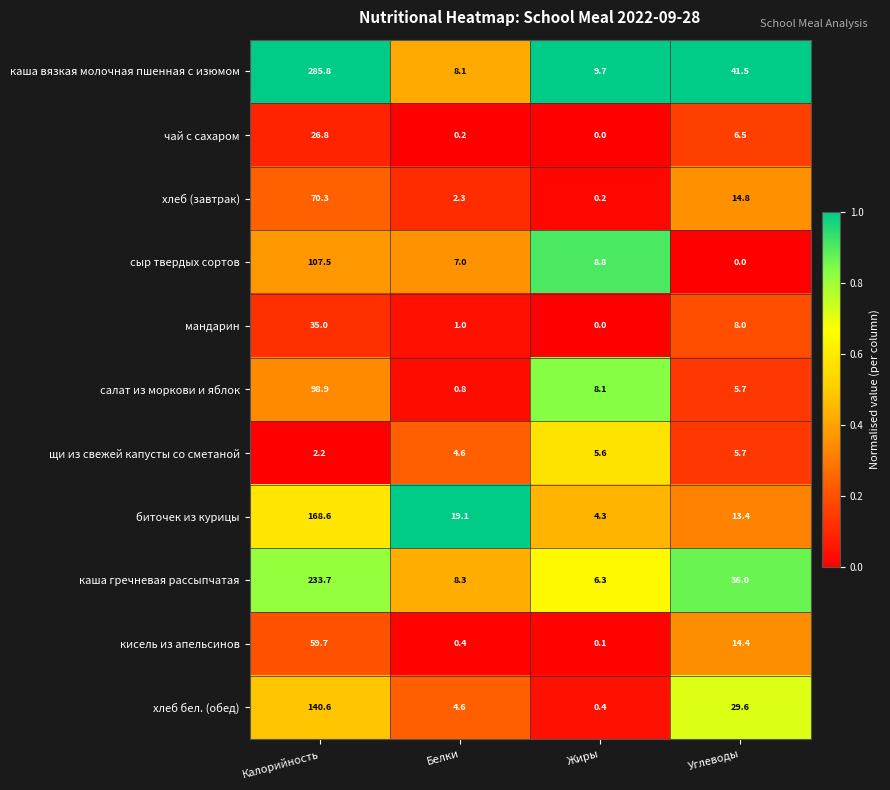

At which category is the sum across all series the highest?

Калорийность